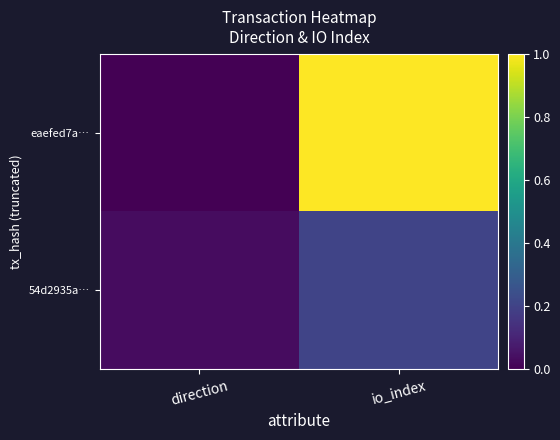

Rank the series at io_index from lowest to highest value.

54d2935a…, eaefed7a…